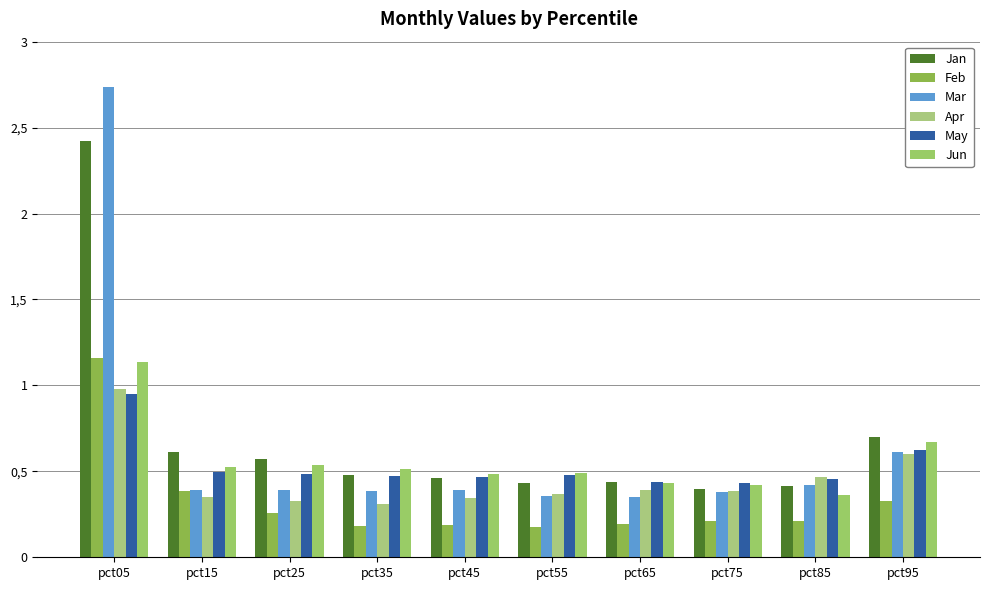

Are the bars horizontal?

No